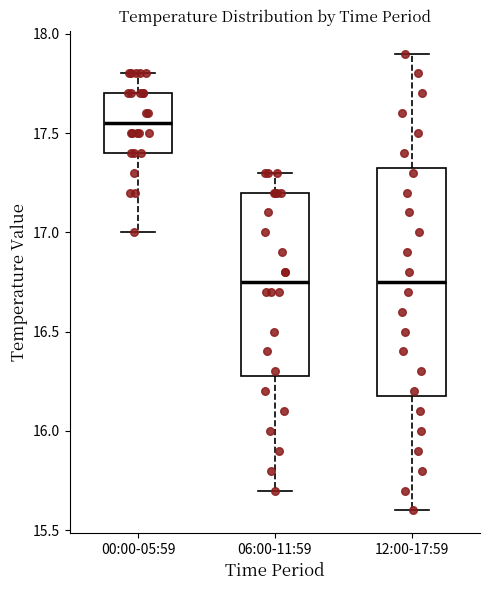

Which box has the highest median line?

00:00-05:59